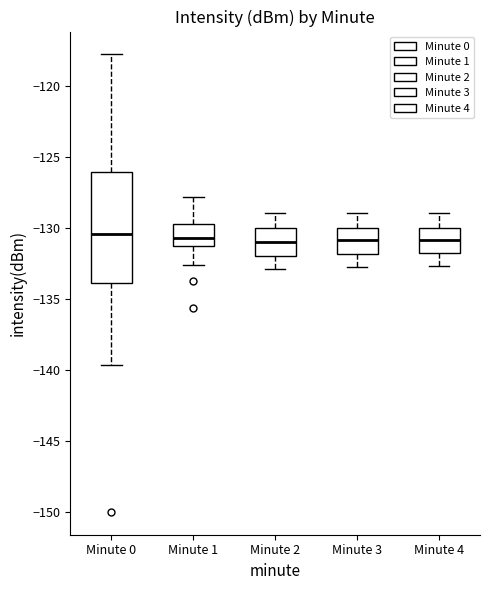

Where is the upper edge of the box for Minute 4 on the y-axis? The values are not printed on the chart, so give them approximately, as read against the axis.

-130.0